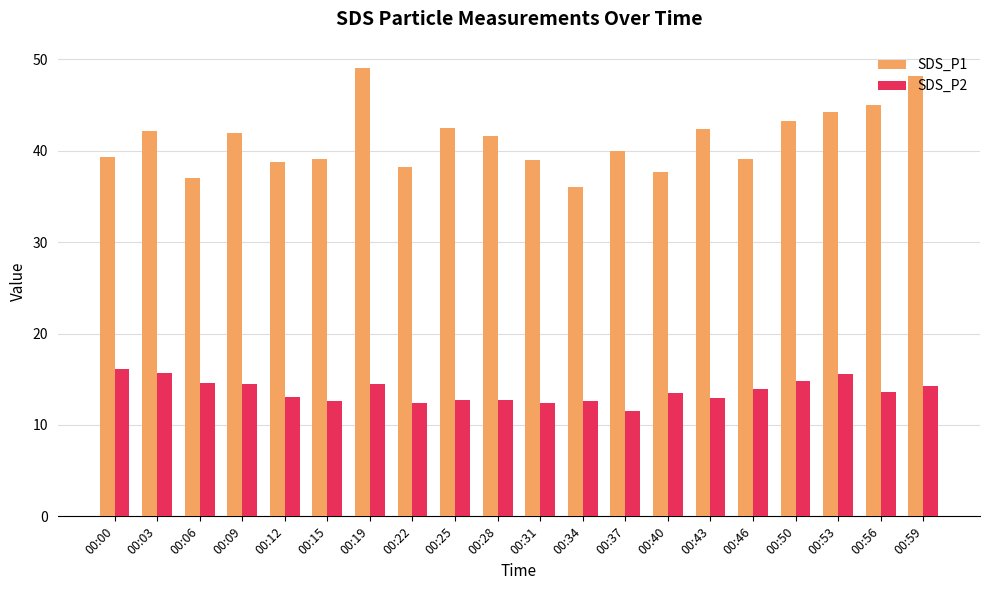

Rank the series by their average value, from highest to lowest.

SDS_P1, SDS_P2